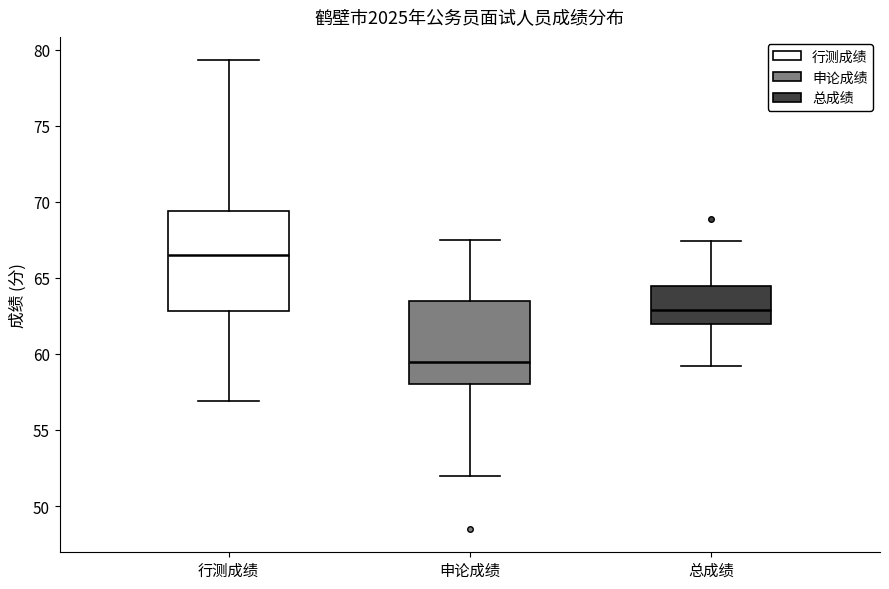

Comparing the boxes themselves (not the whiskers), which one is the tallest?

行测成绩